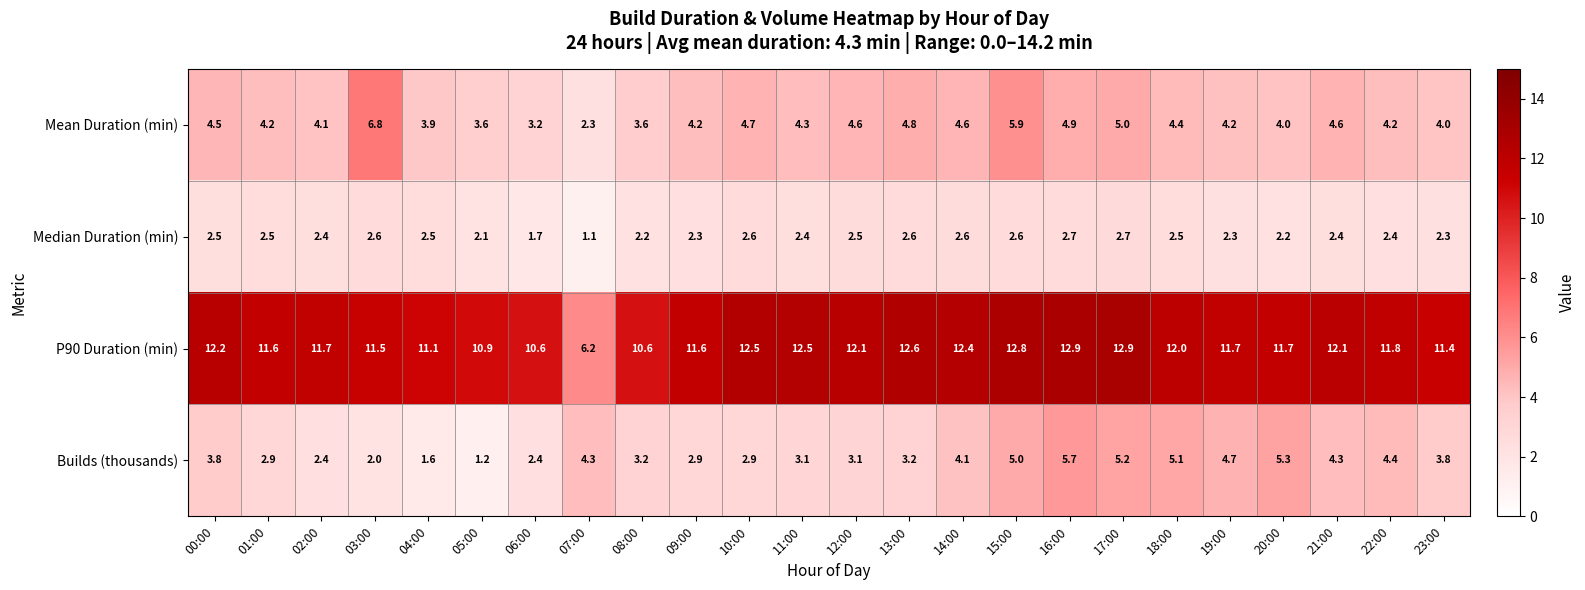

Rank the series by their maximum value, from lowest to highest.

Median Duration (min), Builds (thousands), Mean Duration (min), P90 Duration (min)